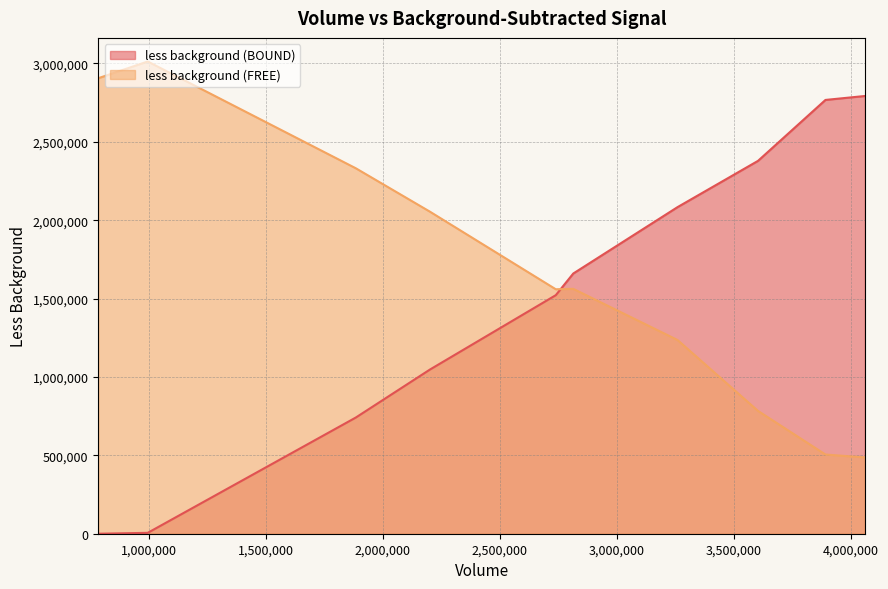

Reading right to left, list all the values displayed in this chart.

less background (BOUND): 2792165.4	2767036.9	2378419.6	2083229.5	1659839.7	1521710.0	1046916.7	741112.2	5652.6	0.0
less background (FREE): 486780.0	505175.6	783347.0	1235678.6	1561949.0	1559400.0	2054578.6	2331183.0	3012196.0	2905633.6